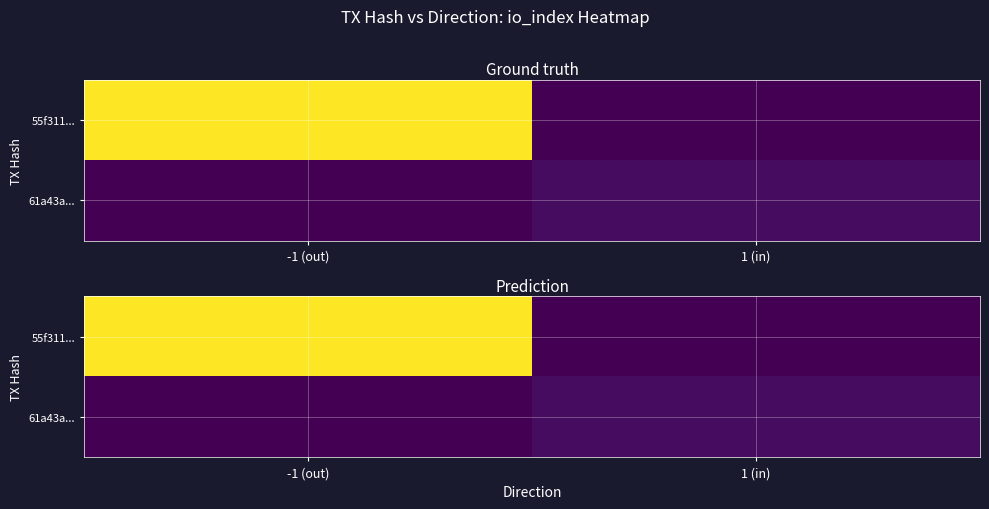

At which category does the chart reach its peak across all series?

-1 (out)